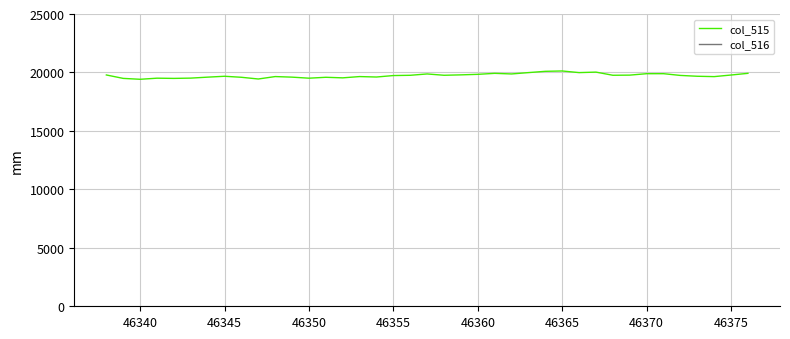

At which category does col_516 reach its first local peak?

46350